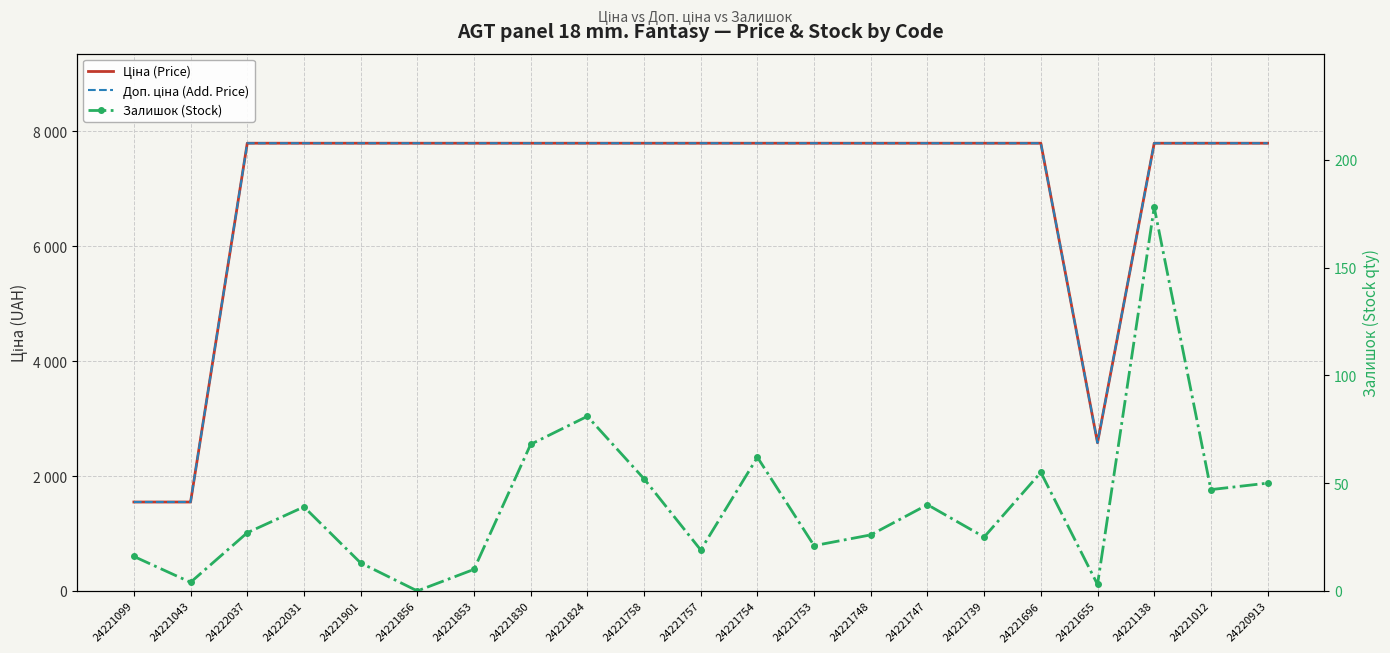

What are all the series names shown in the legend?

Ціна (Price), Доп. ціна (Add. Price), Залишок (Stock)